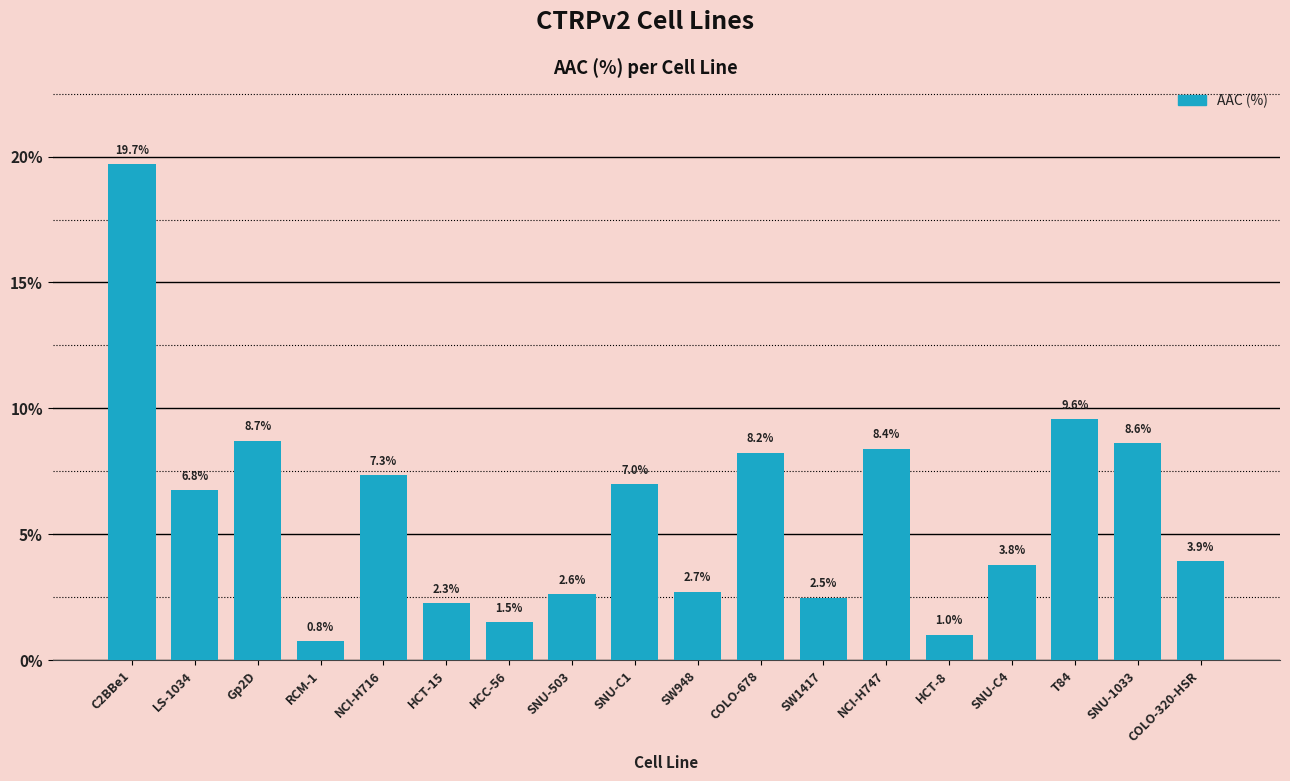

Read the value at RCM-1.

0.8